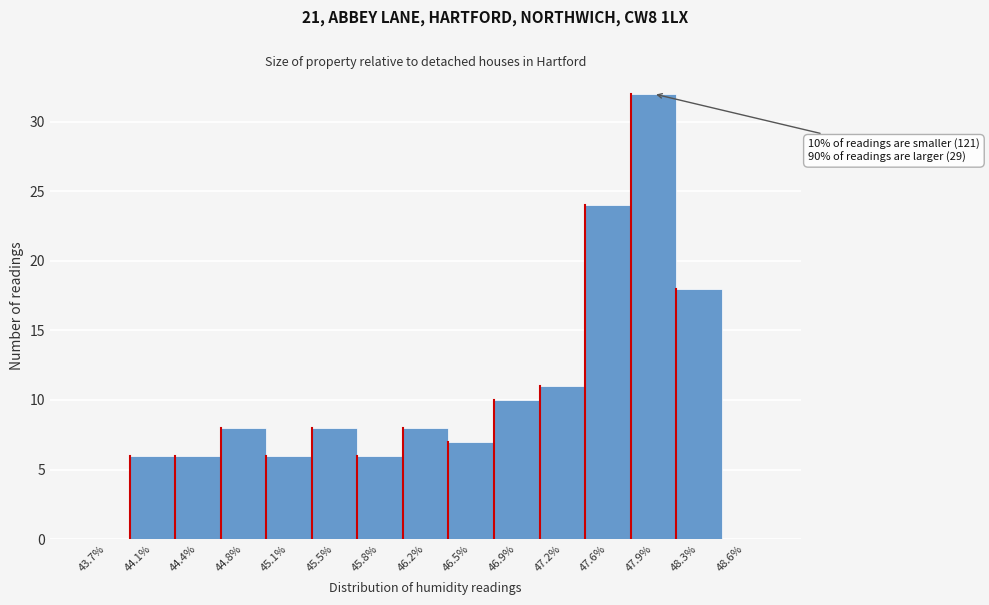

Reading left to right, transcribe all the data shown in this chart.

43.7%=0	44.1%=6	44.4%=6	44.8%=8	45.1%=6	45.5%=8	45.8%=6	46.2%=8	46.5%=7	46.9%=10	47.2%=11	47.6%=24	47.9%=32	48.3%=18	48.6%=0